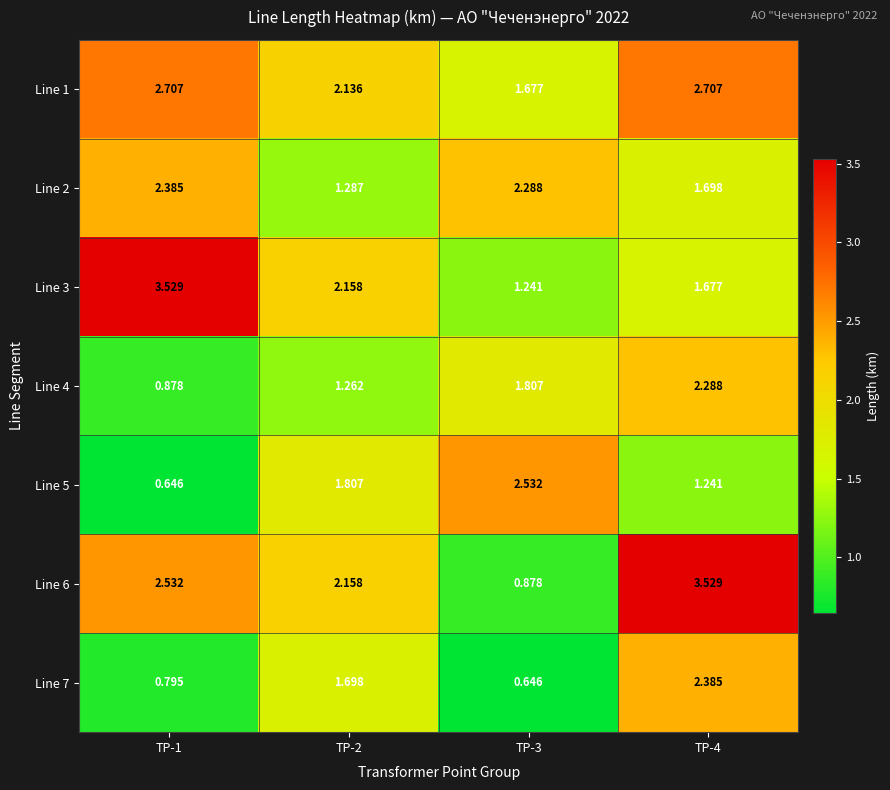

Is the value of Line 3 at TP-4 greater than the value of Line 1 at TP-1?

No